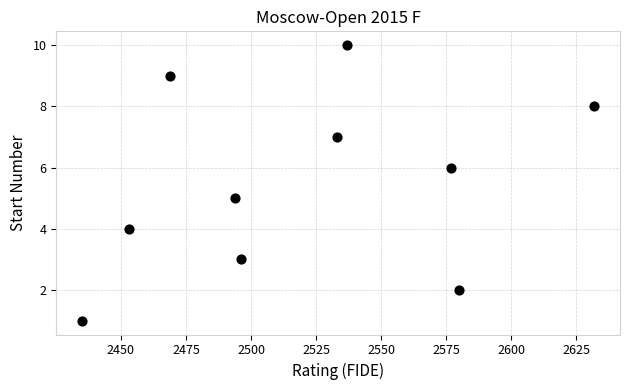

What is the average X value?

2521